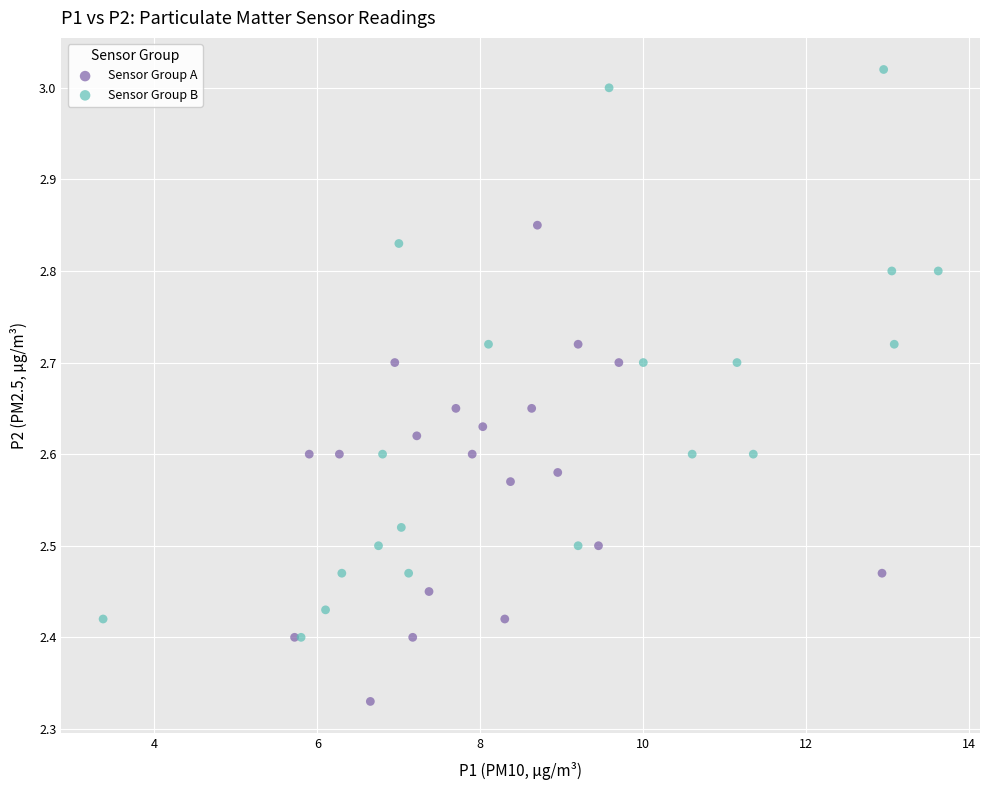

Which series has the widest spread of Y values?

Sensor Group B